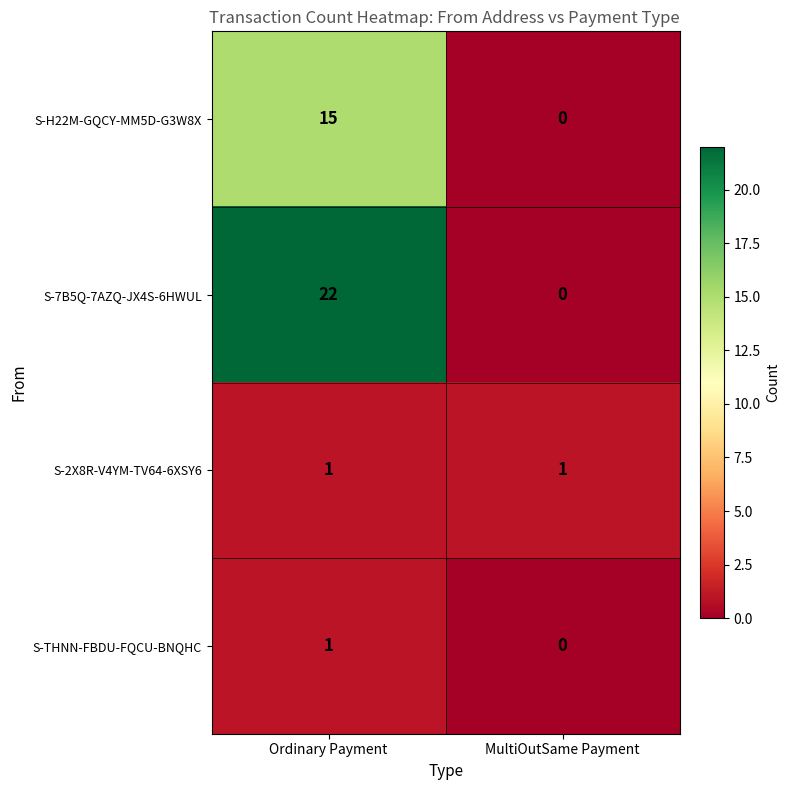

Rank the categories by S-H22M-GQCY-MM5D-G3W8X value from lowest to highest.

MultiOutSame Payment, Ordinary Payment